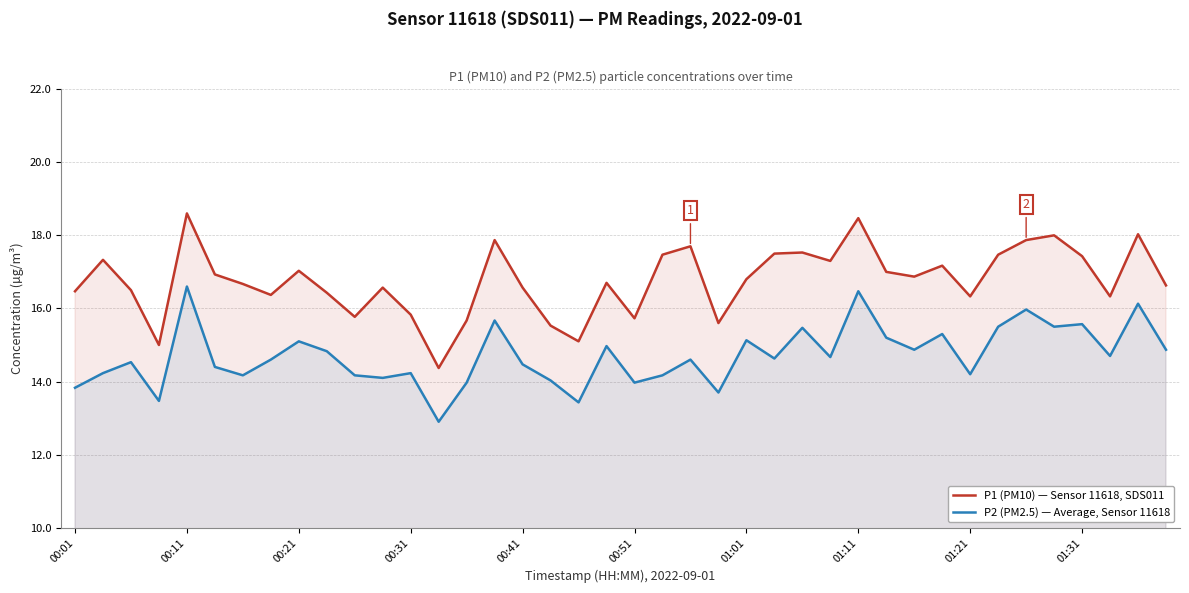

List the series in order of their overall mean, highest first.

P1 (PM10) — Sensor 11618, SDS011, P2 (PM2.5) — Average, Sensor 11618